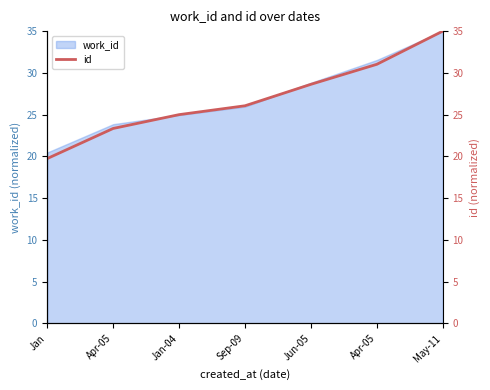

What is the label of the 1st point from the right?

May-11